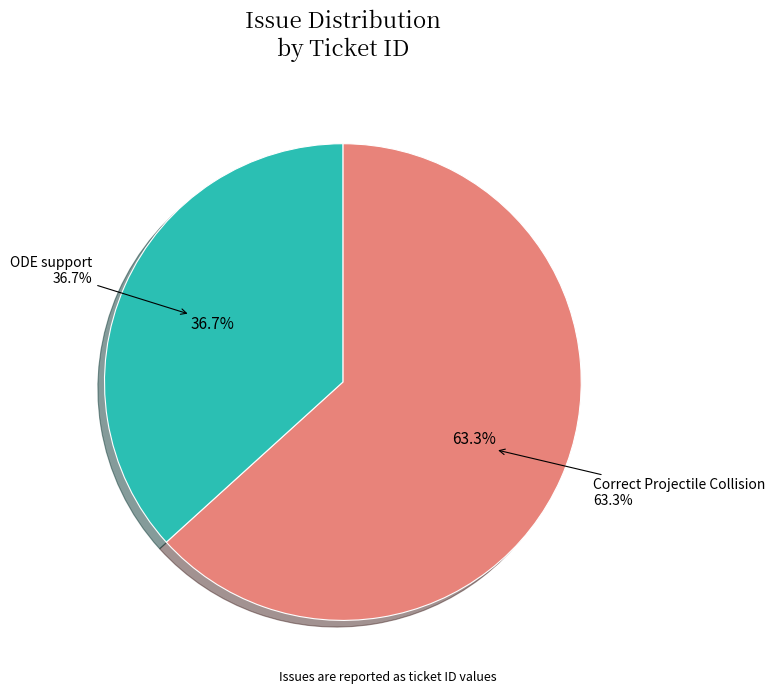

Which slice is the smallest?

ODE support